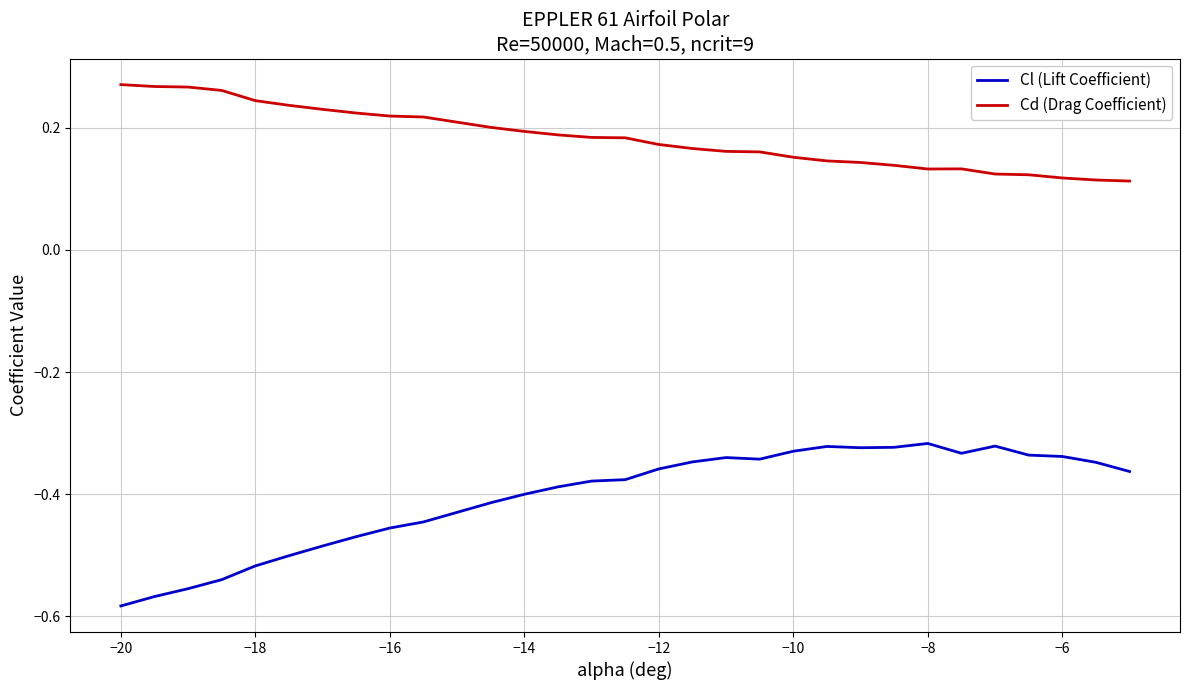

True or false: Cd (Drag Coefficient) and Cl (Lift Coefficient) cross at least once.

False